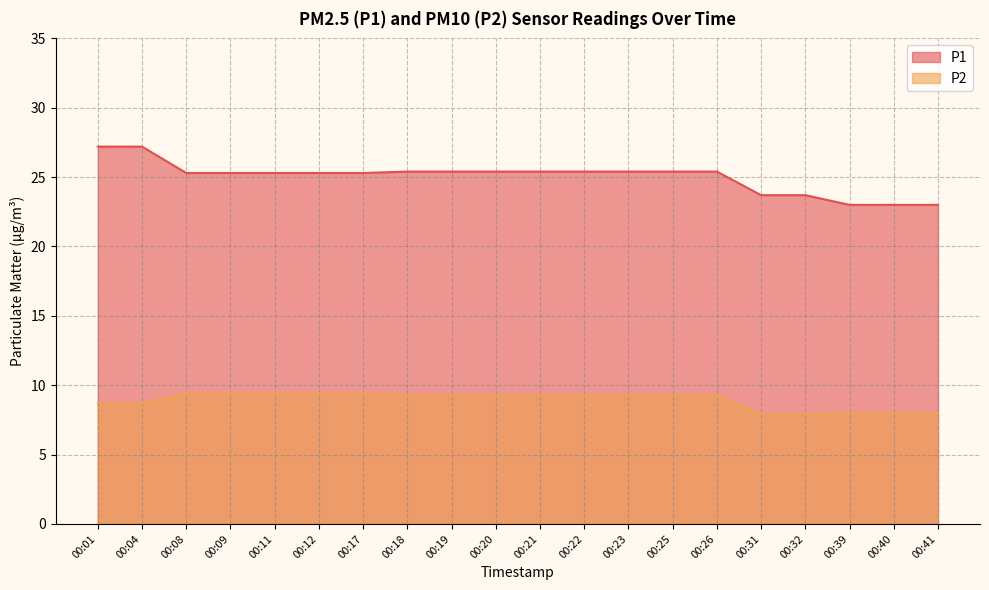

The value of P2 at 00:22 is 9.3. True or false?

True